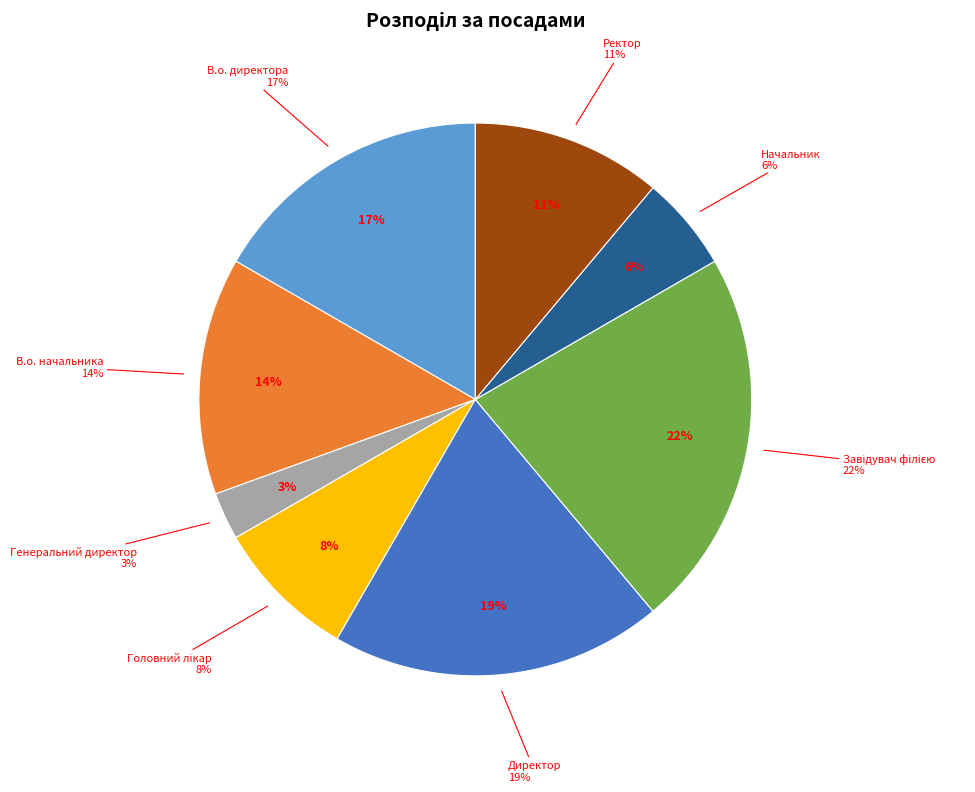

Is there a majority slice in this chart?

No